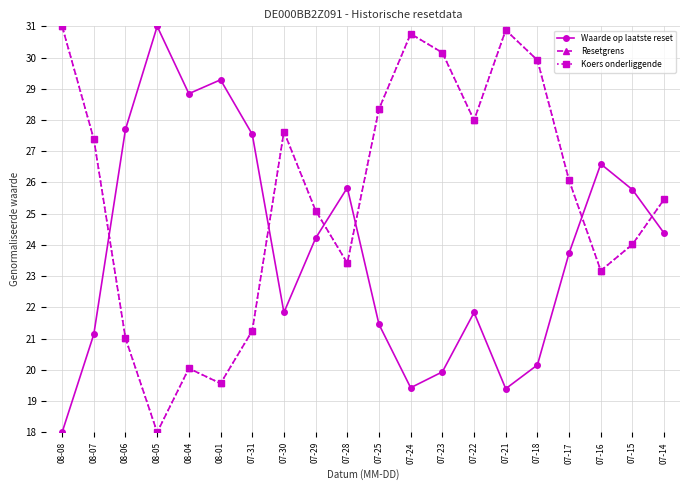

What is the total value across all series at 07-15?

73.8